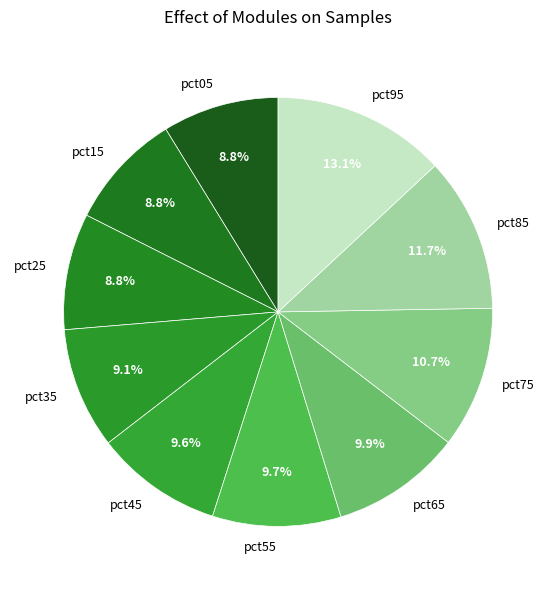

Approximately how many times larger is the value at pct65 compared to pct95?

0.8